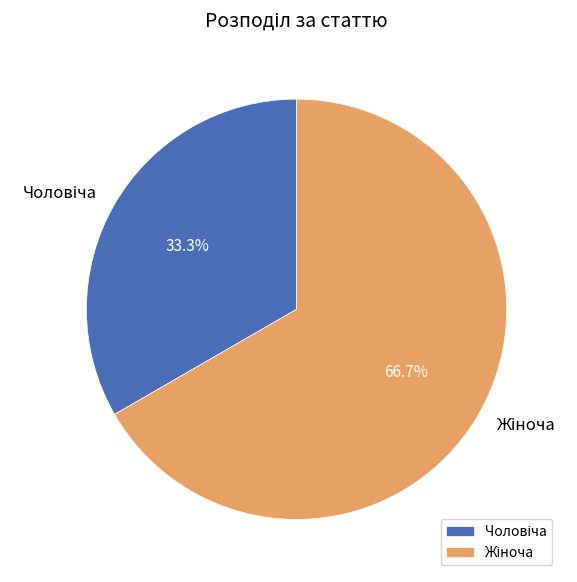

Is there a majority slice in this chart?

Yes